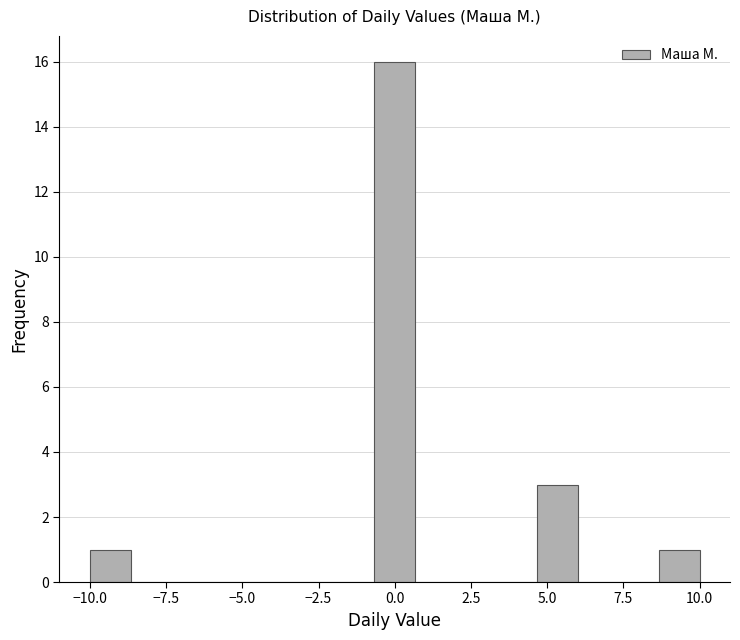

Around what value on the x-axis is the tallest bar? Give the approximate position of its centre, as read against the axis.

0.0